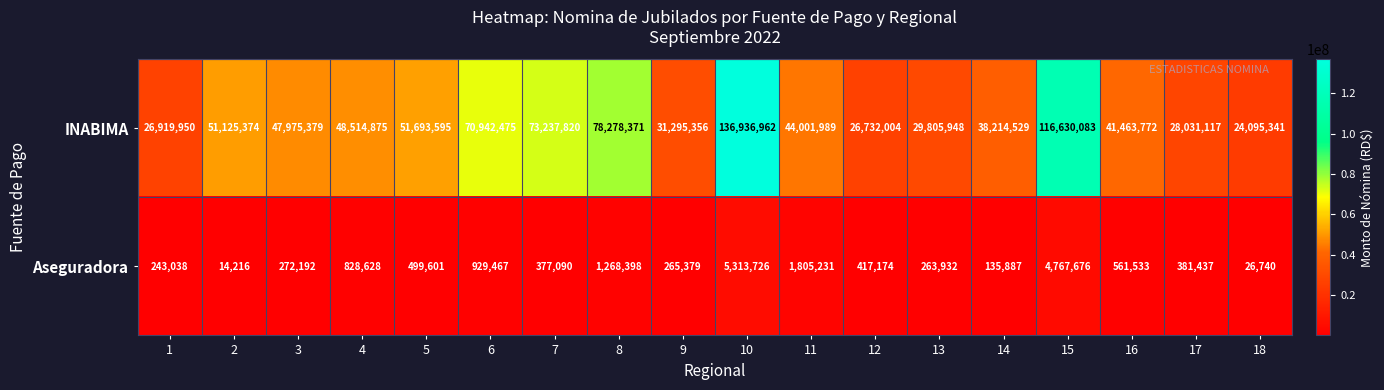

What is the maximum value for Aseguradora?

5313726